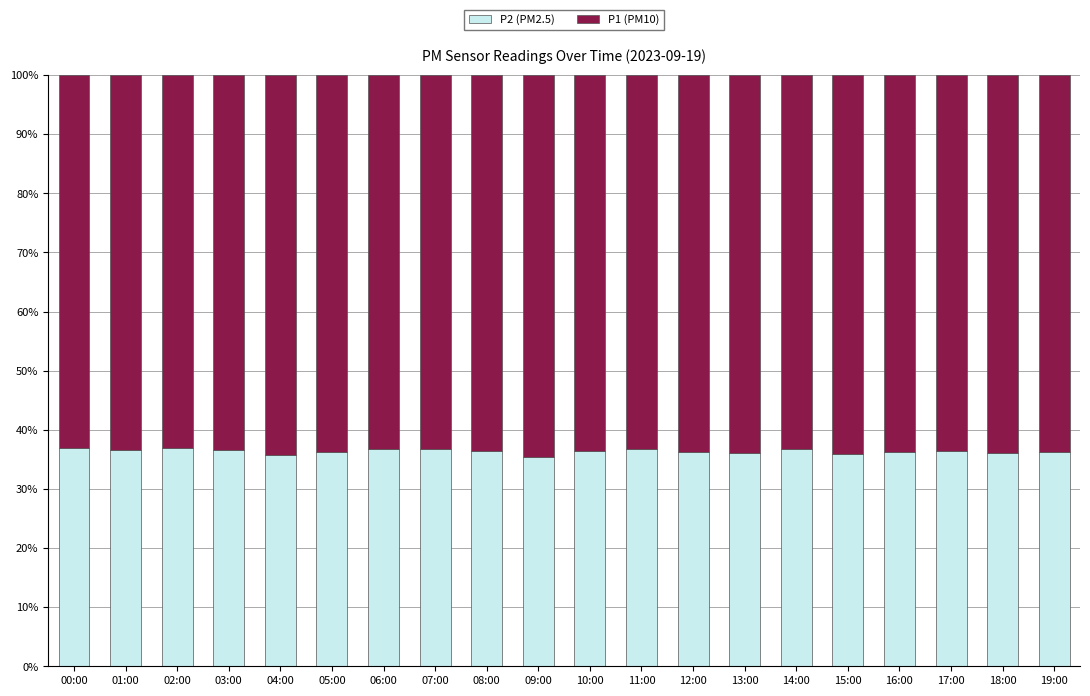

What is the total value across all series at 16:00?

100.0